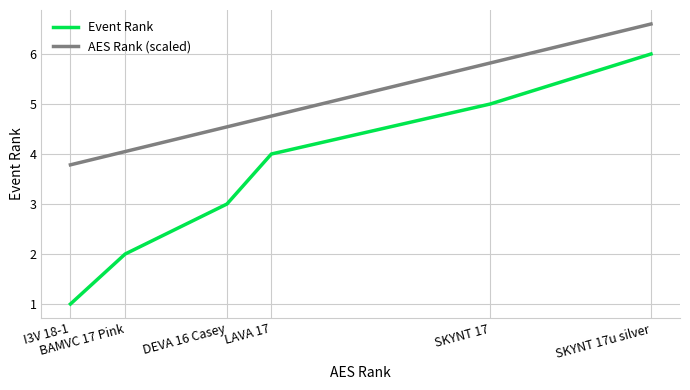

True or false: Event Rank and AES Rank (scaled) intersect in this chart.

False